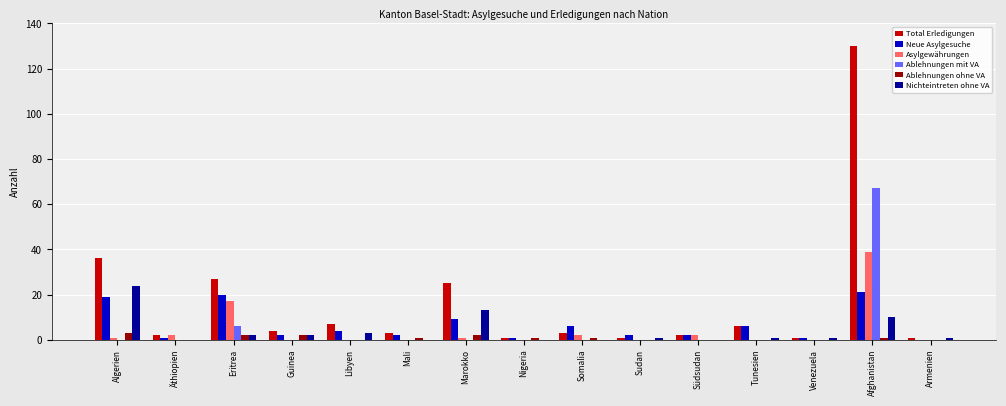

Between Marokko and Tunesien, which series saw the biggest shift?

Total Erledigungen